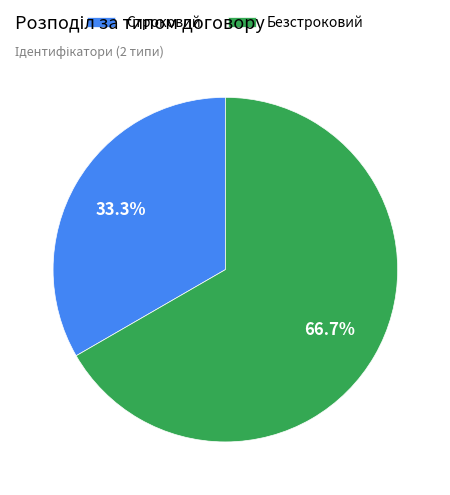

Rank the categories by value from highest to lowest.

Безстроковий, Строковий